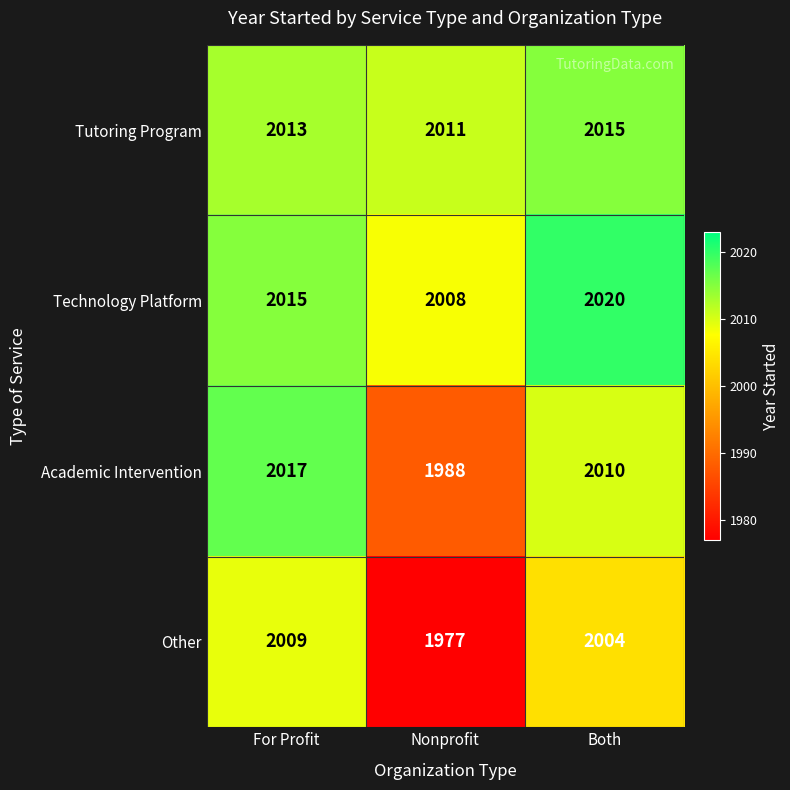

Rank the series by their maximum value, from lowest to highest.

Other, Tutoring Program, Academic Intervention, Technology Platform